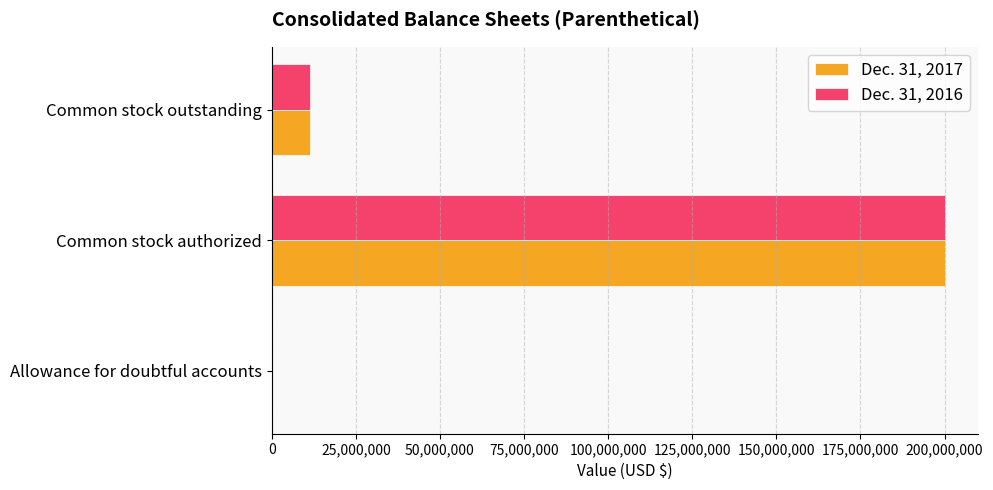

True or false: Dec. 31, 2016 has a value of 200000000 at Common stock authorized.

True